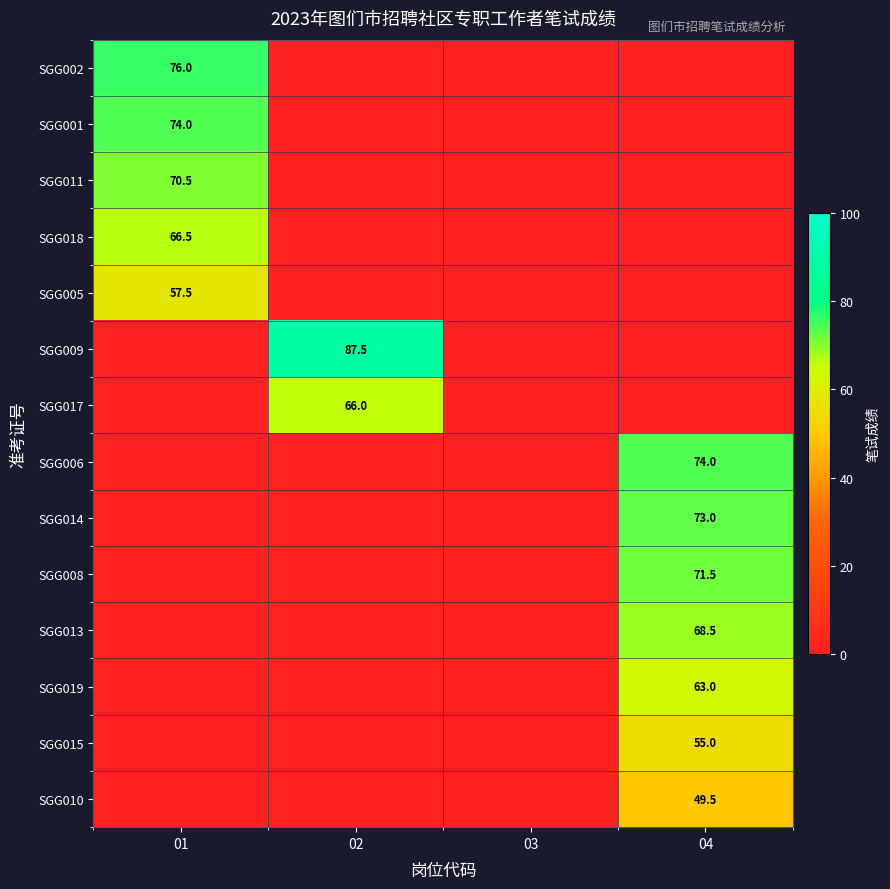

The SGG011 series shows 93.1 at 01. True or false?

False